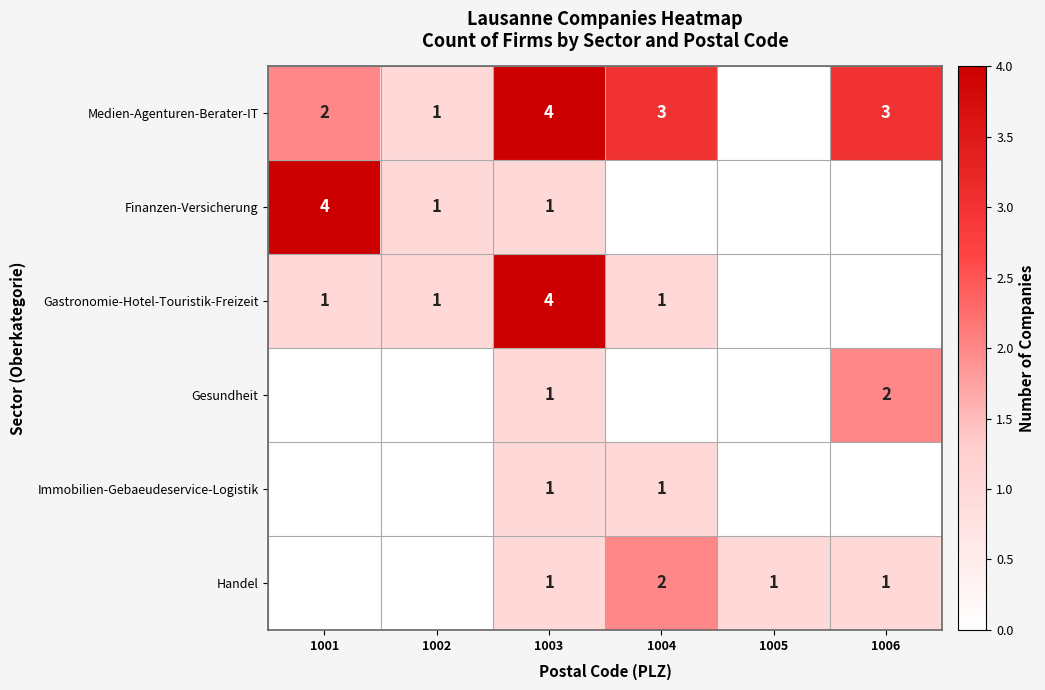

True or false: Medien-Agenturen-Berater-IT has a value of 3 at 1004.

True